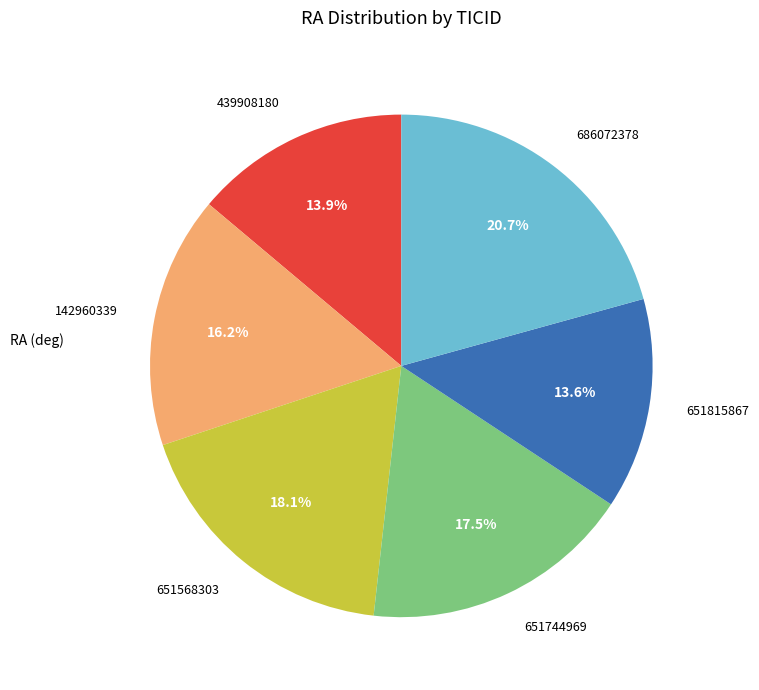

Is there any slice that represents more than half of the pie?

No